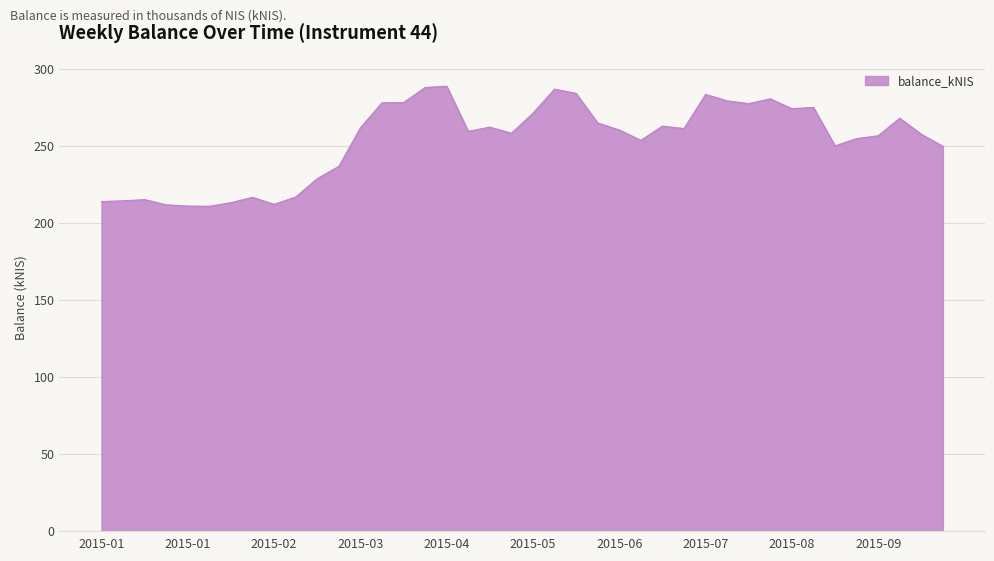

What is the maximum value shown in the chart?

288.7